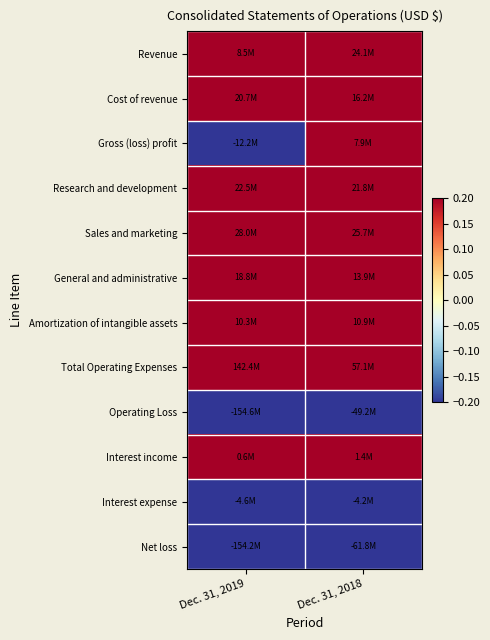

Reading left to right, what are all the values shown in this chart?

Revenue: Dec. 31, 2019=0.4	Dec. 31, 2018=1.0
Cost of revenue: Dec. 31, 2019=1.0	Dec. 31, 2018=0.8
Gross (loss) profit: Dec. 31, 2019=-1.0	Dec. 31, 2018=0.7
Research and development: Dec. 31, 2019=1.0	Dec. 31, 2018=1.0
Sales and marketing: Dec. 31, 2019=1.0	Dec. 31, 2018=0.9
General and administrative: Dec. 31, 2019=1.0	Dec. 31, 2018=0.7
Amortization of intangible assets: Dec. 31, 2019=0.9	Dec. 31, 2018=1.0
Total Operating Expenses: Dec. 31, 2019=1.0	Dec. 31, 2018=0.4
Operating Loss: Dec. 31, 2019=-1.0	Dec. 31, 2018=-0.3
Interest income: Dec. 31, 2019=0.4	Dec. 31, 2018=1.0
Interest expense: Dec. 31, 2019=-1.0	Dec. 31, 2018=-0.9
Net loss: Dec. 31, 2019=-1.0	Dec. 31, 2018=-0.4